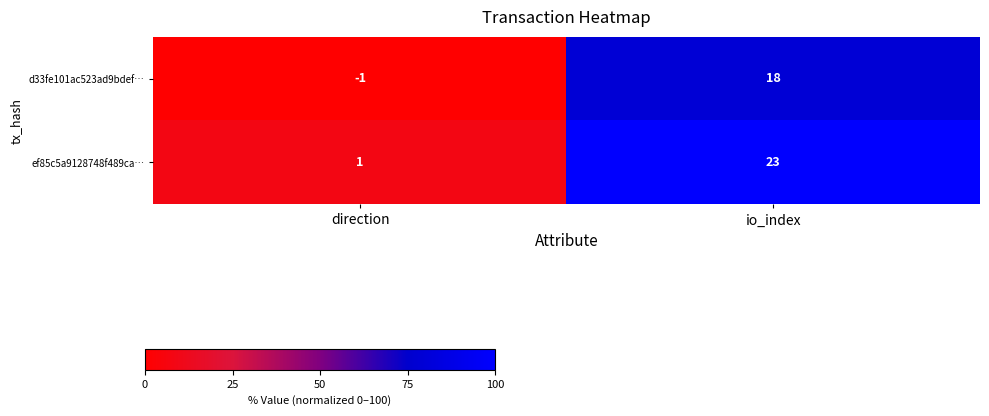

What is the total value across all series at direction?

0